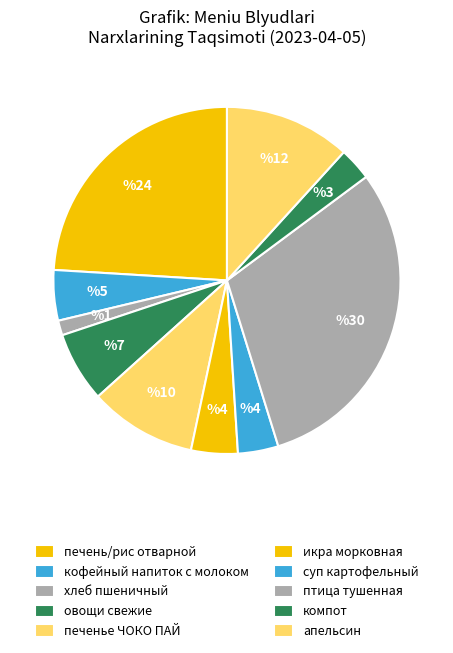

How many slices are in this pie chart?

10